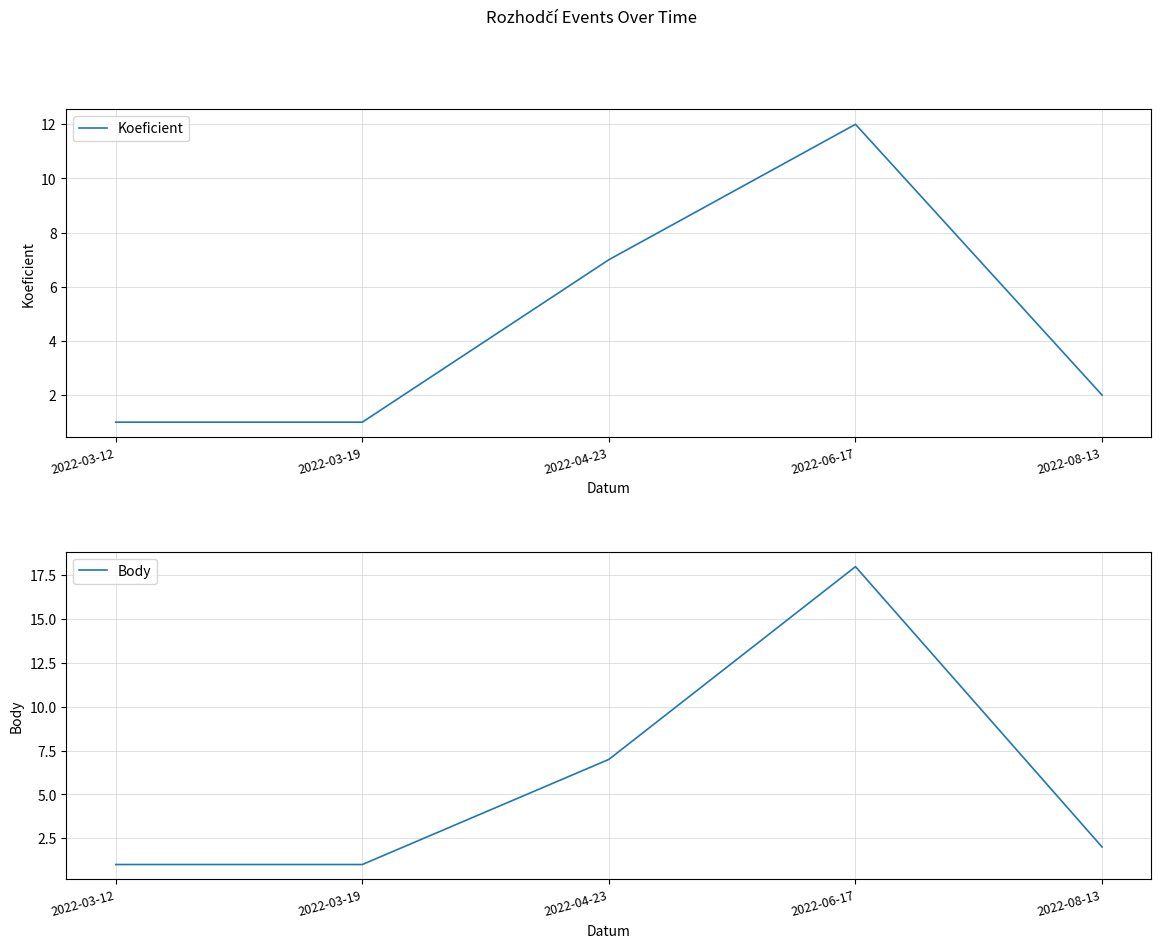

True or false: Koeficient and Body intersect in this chart.

False